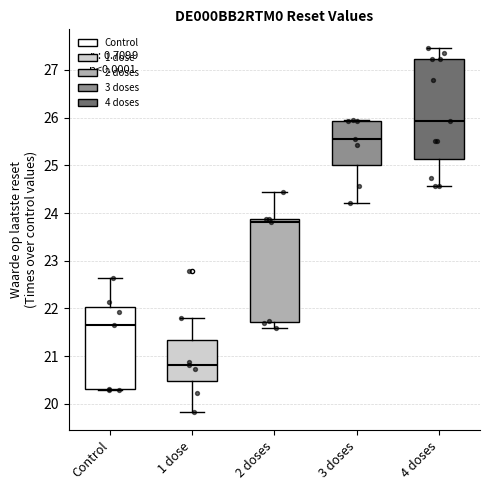

Reading left to right, transcribe this box plot: for each box, give where its median line is, the range the box spans, and where its two whiskers end, as read against the y-axis. The values are not printed on the chart, so give them approximately, as read against the axis.

Control: median 21.7, box 20.3 to 22.0, whiskers 20.3 to 22.6
1 dose: median 20.8, box 20.5 to 21.3, whiskers 19.8 to 21.8
2 doses: median 23.8, box 21.7 to 23.9, whiskers 21.6 to 24.4
3 doses: median 25.6, box 25.0 to 25.9, whiskers 24.2 to 26.0
4 doses: median 25.9, box 25.1 to 27.2, whiskers 24.6 to 27.5